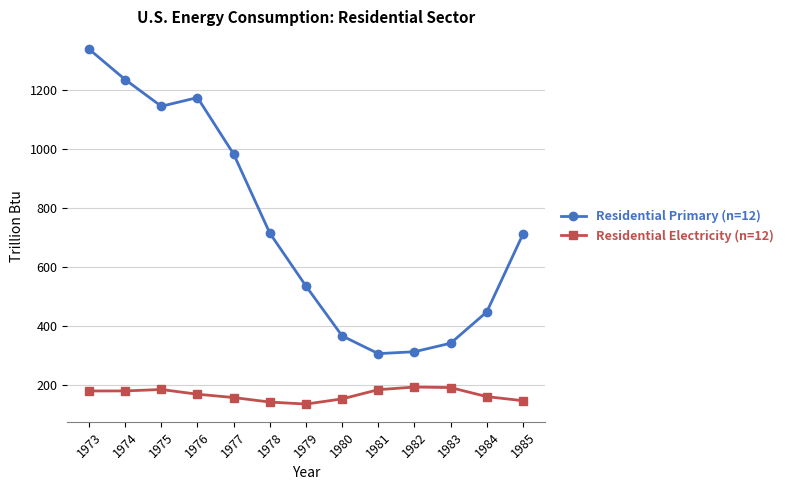

What is the greatest value displayed?

1339.3